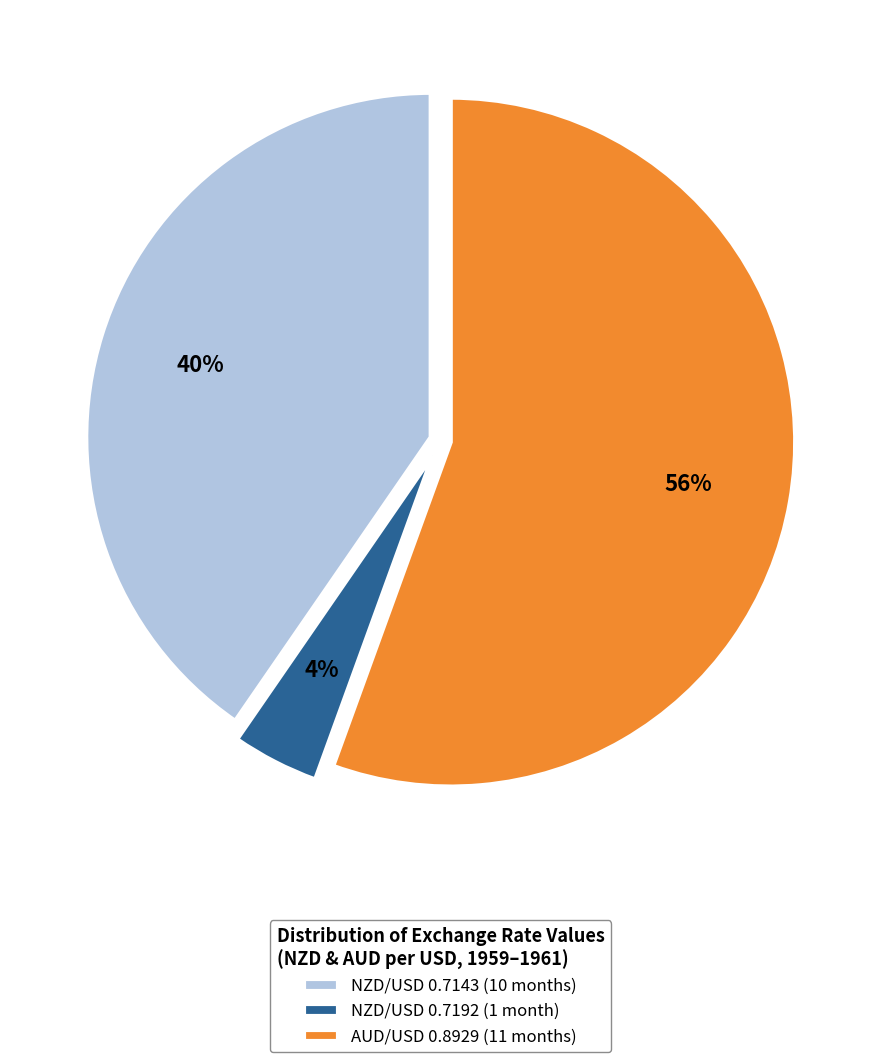

How many segments does this pie chart have?

3